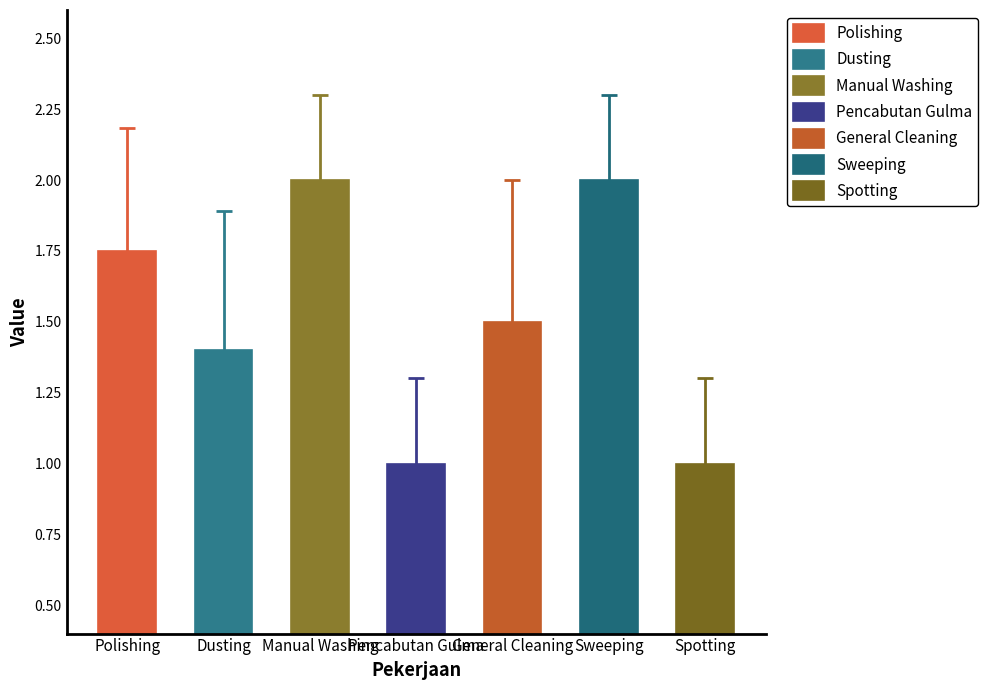

What is the minimum value shown in the chart?

1